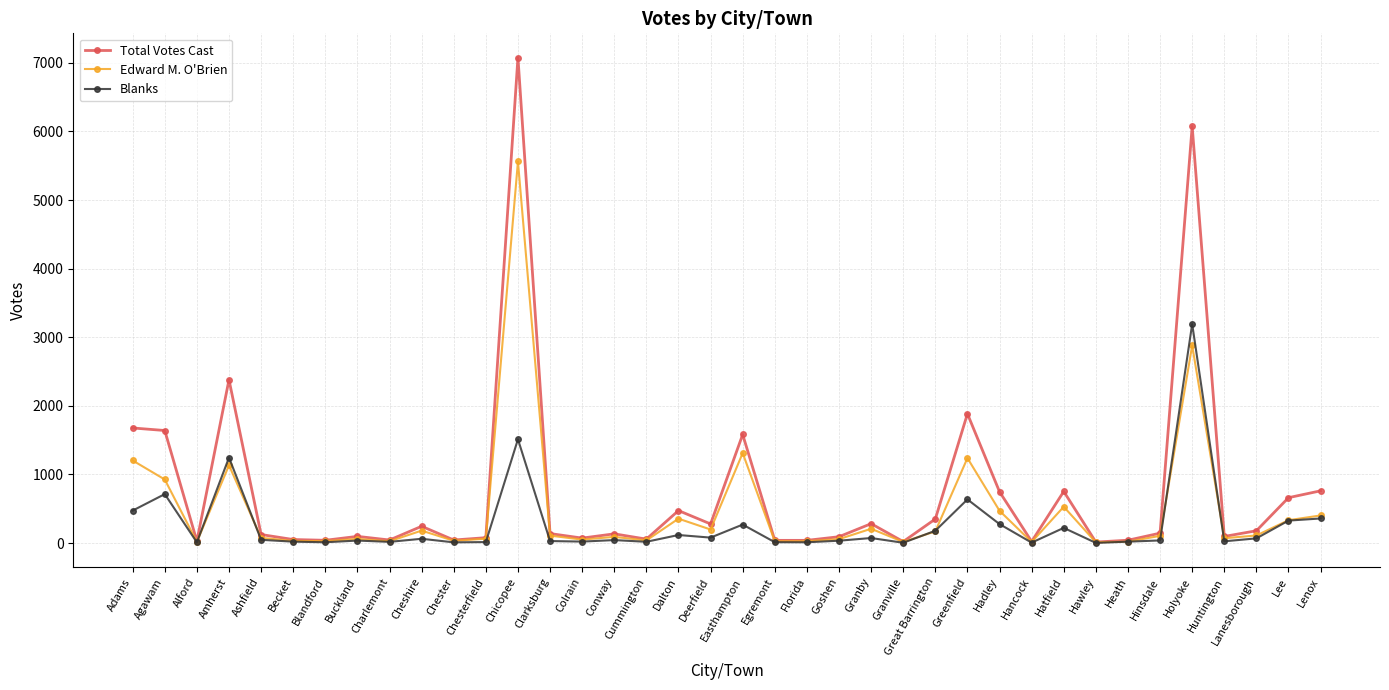

At which label does Total Votes Cast reach its peak?

Chicopee